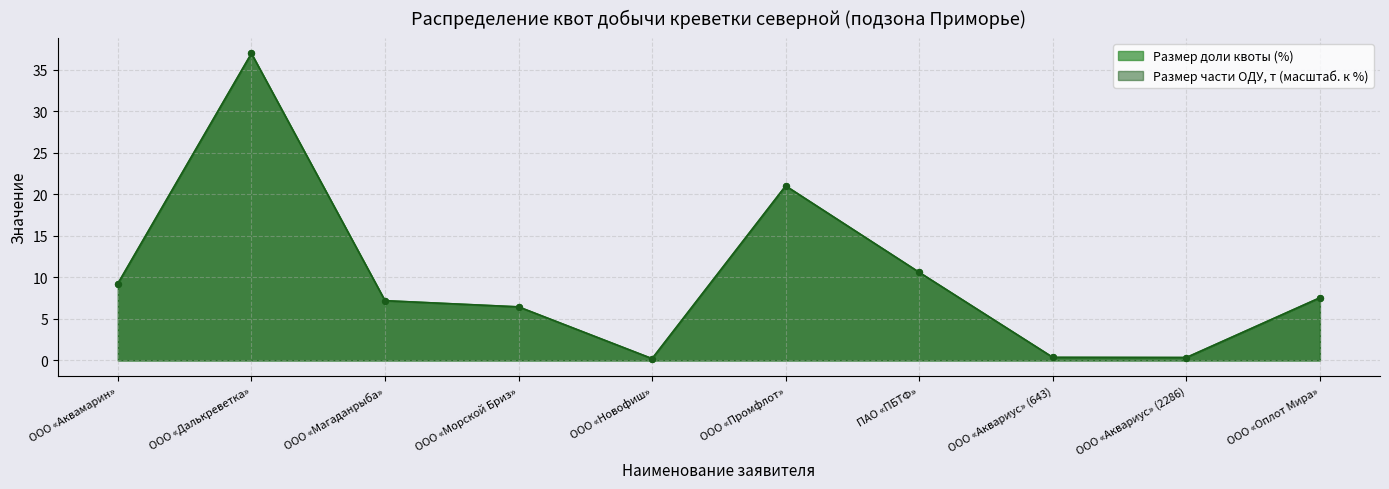

Which series has the largest total across all categories?

Размер доли квоты (%)